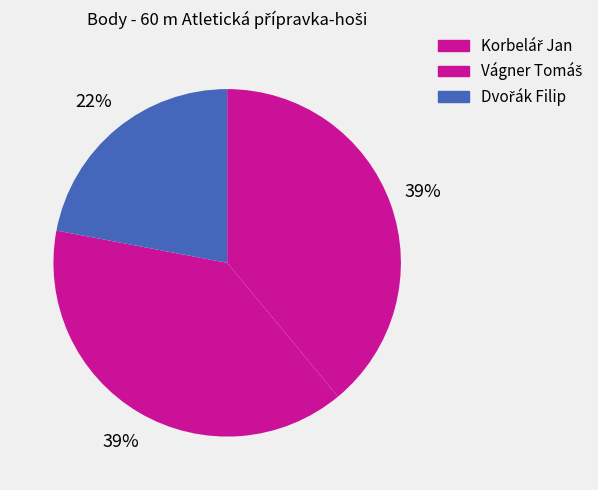

How many slices are in this pie chart?

3